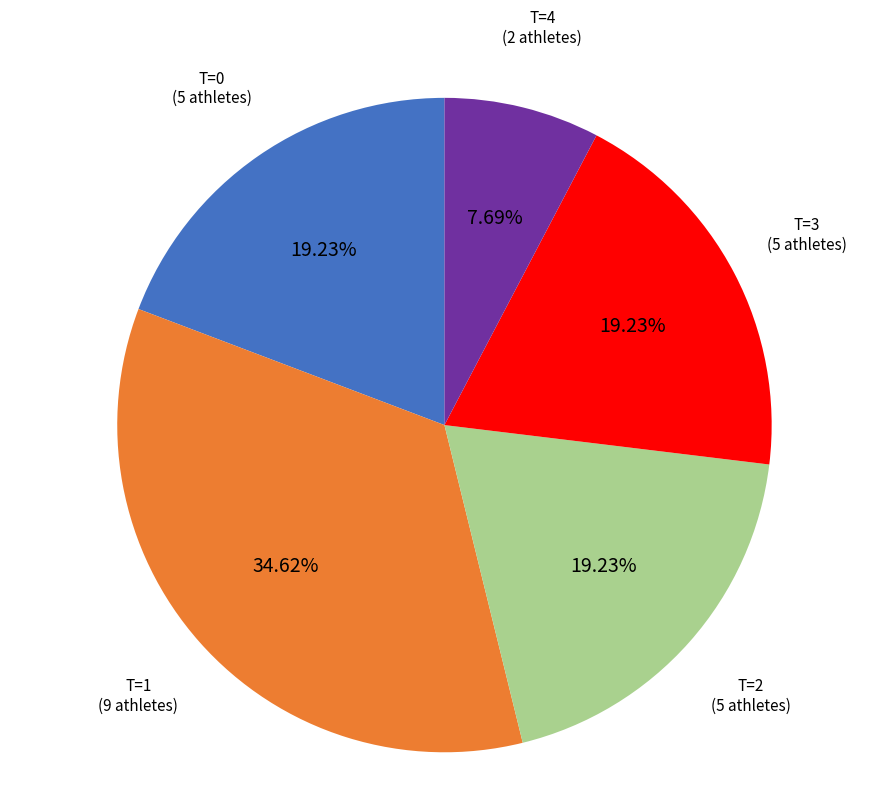

Do T=0 and T=4 together represent more than half of the pie?

No